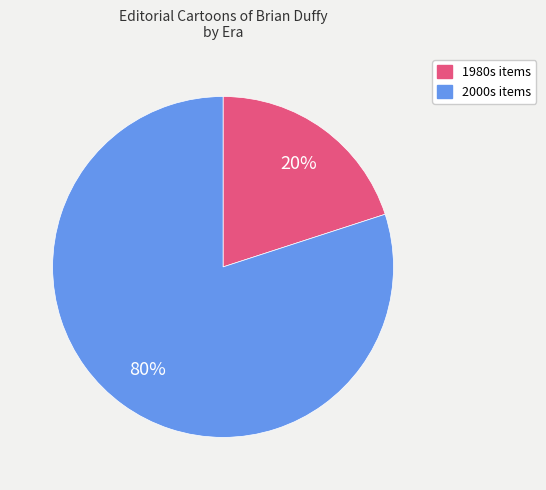

How many slices are in this pie chart?

2